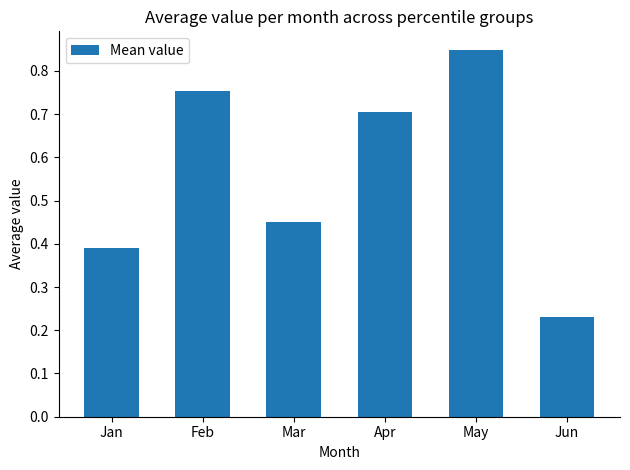

Is it true that the value at Feb is 1.3?

False